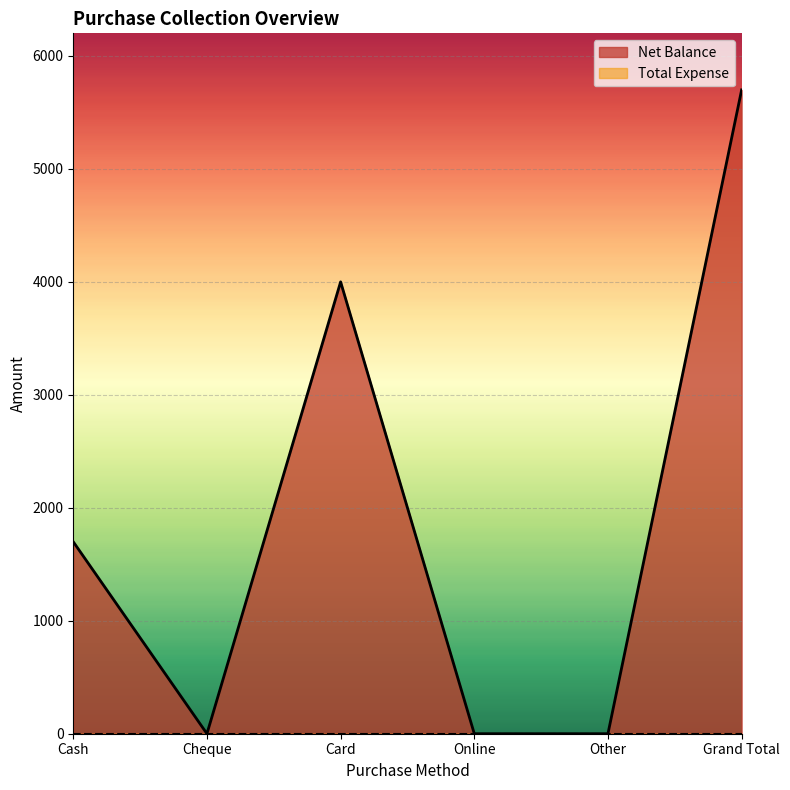

What is the sum of all values?

11398